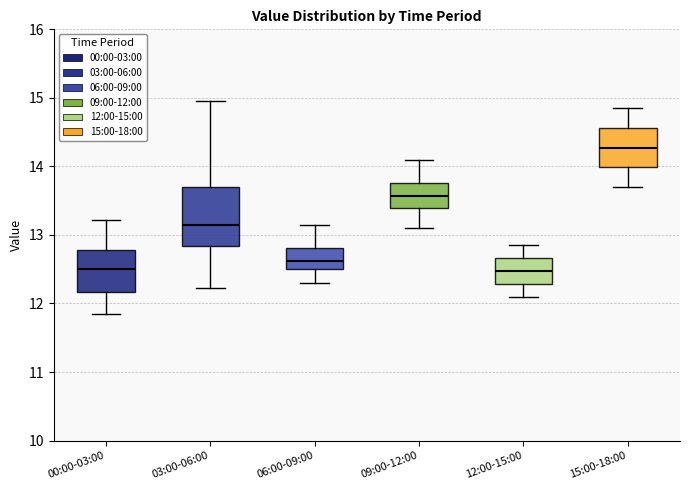

Reading left to right, read every box against the y-axis: the position of its median line, the range the box covers, and the ends of its whiskers. The values are not printed on the chart, so give them approximately, as read against the axis.

00:00-03:00: median 12.5, box 12.2 to 12.8, whiskers 11.9 to 13.2
03:00-06:00: median 13.2, box 12.8 to 13.7, whiskers 12.2 to 15.0
06:00-09:00: median 12.6, box 12.5 to 12.8, whiskers 12.3 to 13.2
09:00-12:00: median 13.6, box 13.4 to 13.8, whiskers 13.1 to 14.1
12:00-15:00: median 12.5, box 12.3 to 12.7, whiskers 12.1 to 12.9
15:00-18:00: median 14.3, box 14.0 to 14.6, whiskers 13.7 to 14.9